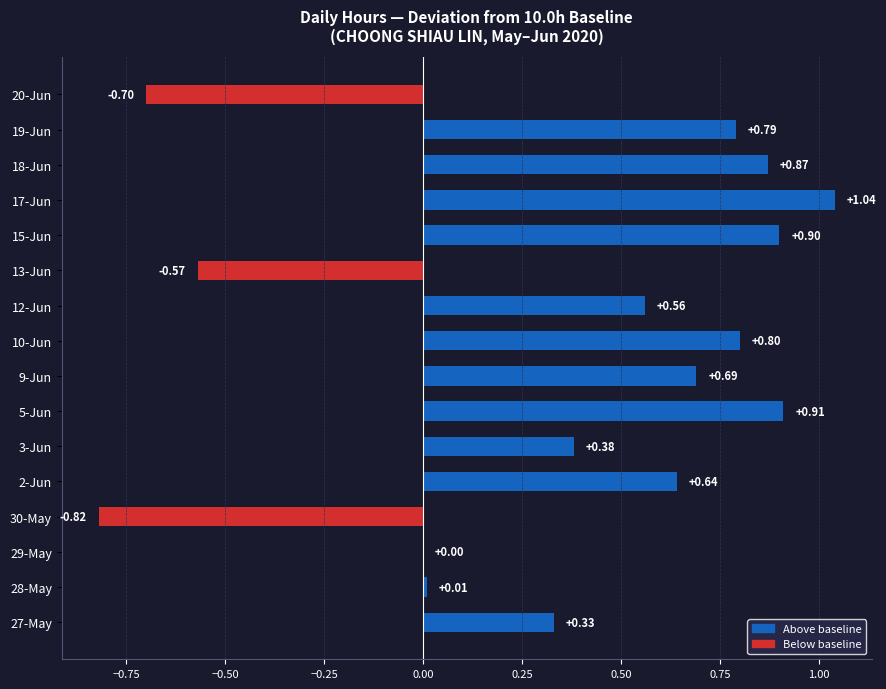

What is the ratio of the value at 10-Jun to the value at 17-Jun?

0.8